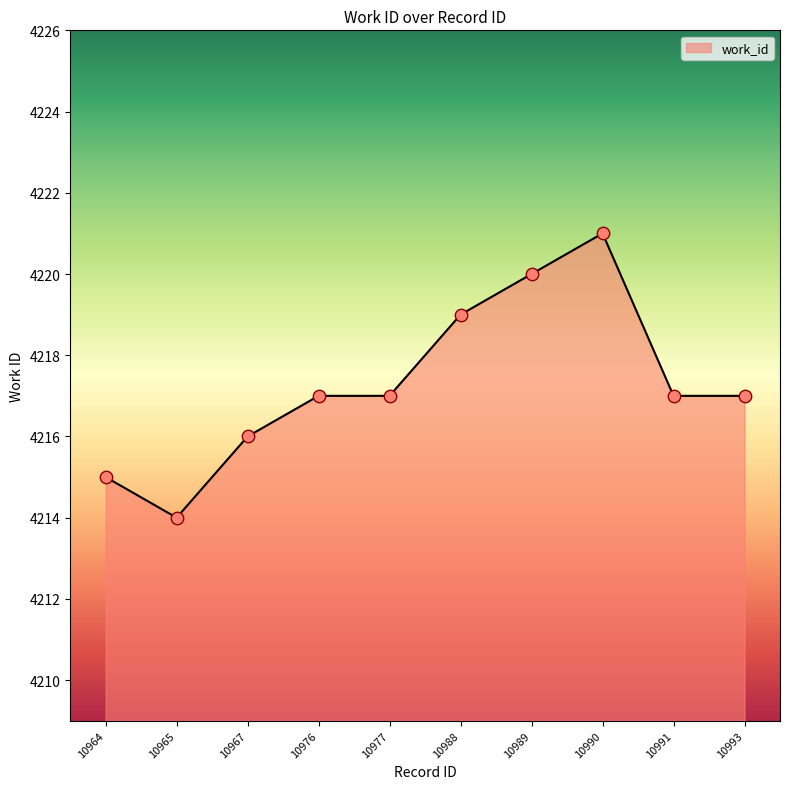

What is the change in value from 10976 to 10990?

+4